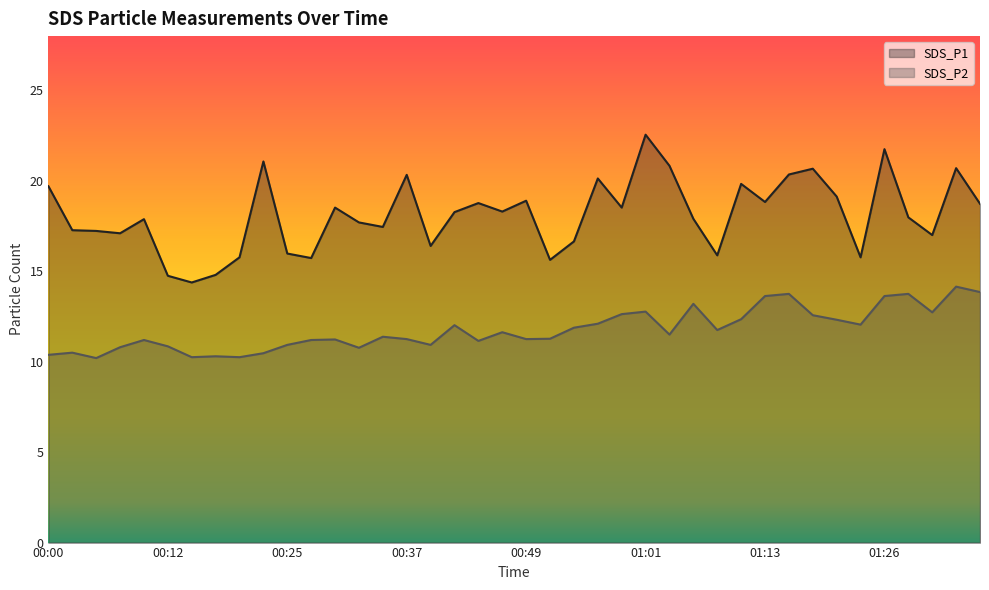

Reading left to right, transcribe all the data shown in this chart.

SDS_P1: 19.7	17.3	17.2	17.1	17.9	14.8	14.4	14.8	15.8	21.1	16.0	15.7	18.5	17.7	17.4	20.3	16.4	18.3	18.8	18.3	18.9	15.6	16.6	20.1	18.5	22.6	20.8	17.9	15.9	19.8	18.8	20.4	20.7	19.1	15.8	21.8	18.0	17.0	20.7	18.7
SDS_P2: 10.4	10.5	10.2	10.8	11.2	10.8	10.2	10.3	10.2	10.5	10.9	11.2	11.2	10.8	11.4	11.2	10.9	12.0	11.2	11.6	11.2	11.3	11.9	12.1	12.6	12.8	11.5	13.2	11.8	12.3	13.6	13.8	12.6	12.3	12.1	13.6	13.8	12.7	14.2	13.8